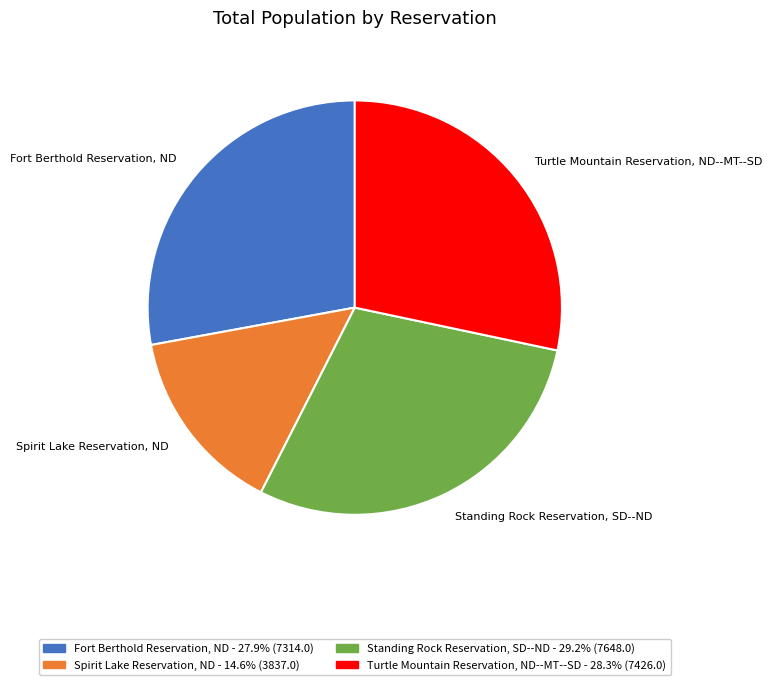

Rank the categories by value from lowest to highest.

Spirit Lake Reservation, ND, Fort Berthold Reservation, ND, Turtle Mountain Reservation, ND--MT--SD, Standing Rock Reservation, SD--ND